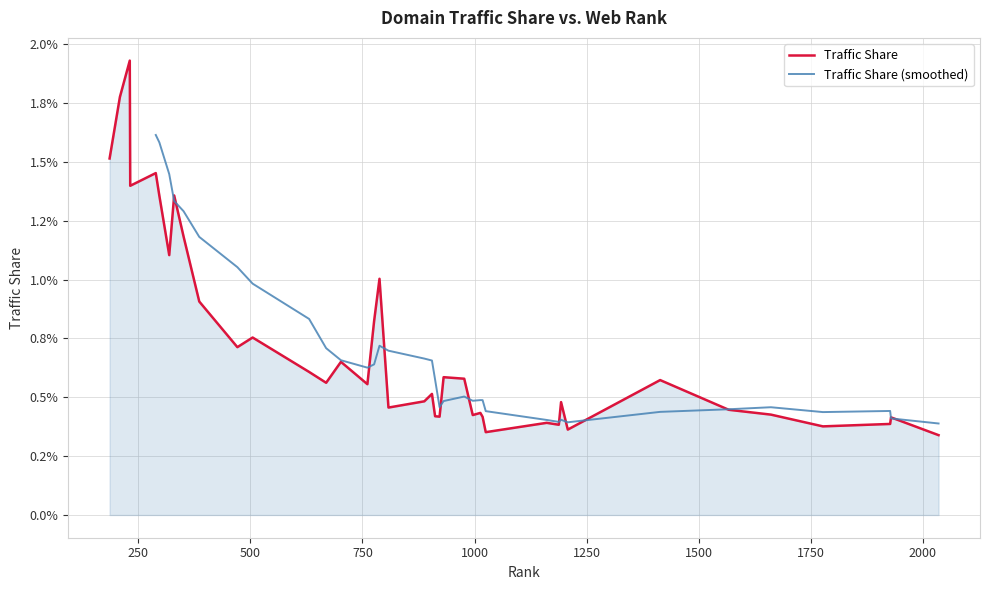

Count the values in the range 0 to 1.

40